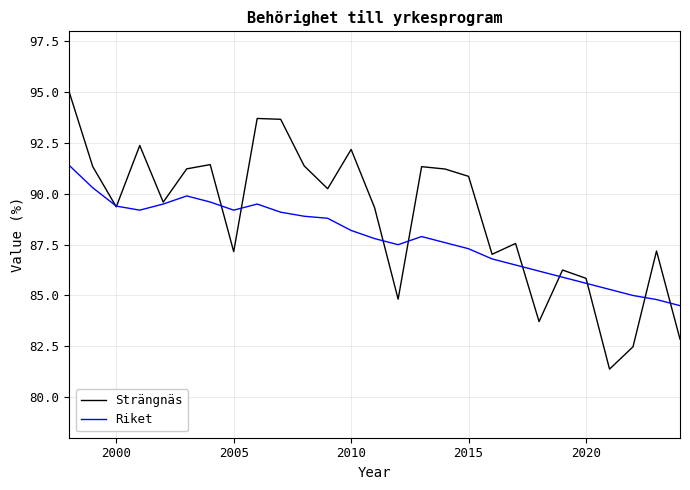

List the series in order of their overall mean, lowest first.

Riket, Strängnäs